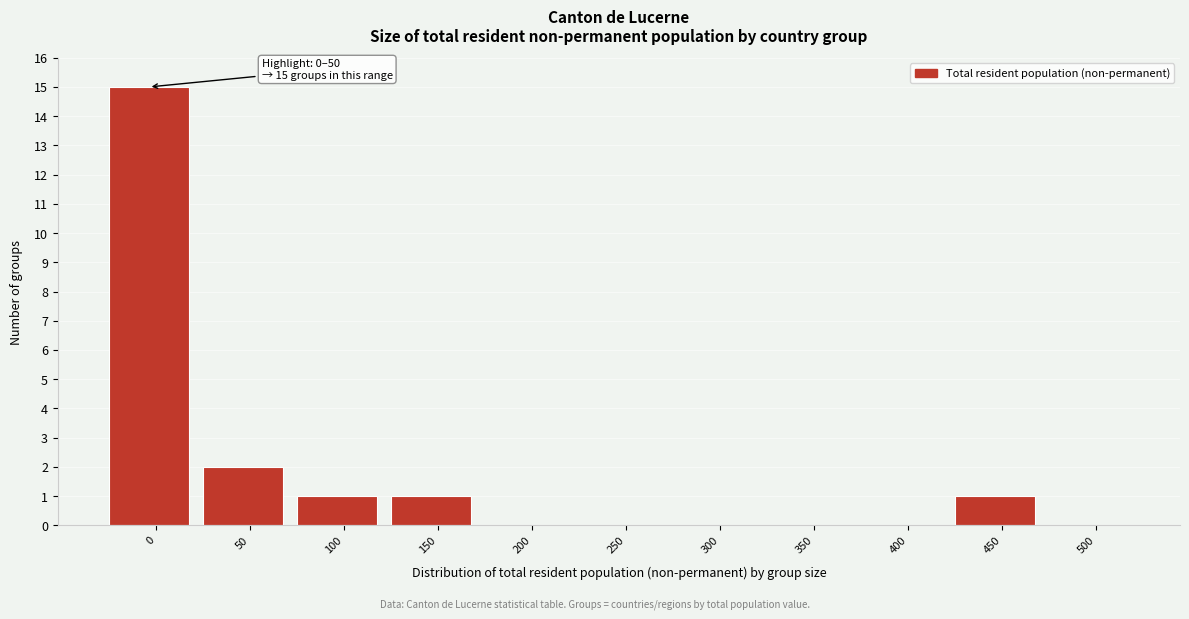

Reading left to right, what are all the values shown in this chart?

0=15	50=2	100=1	150=1	200=0	250=0	300=0	350=0	400=0	450=1	500=0